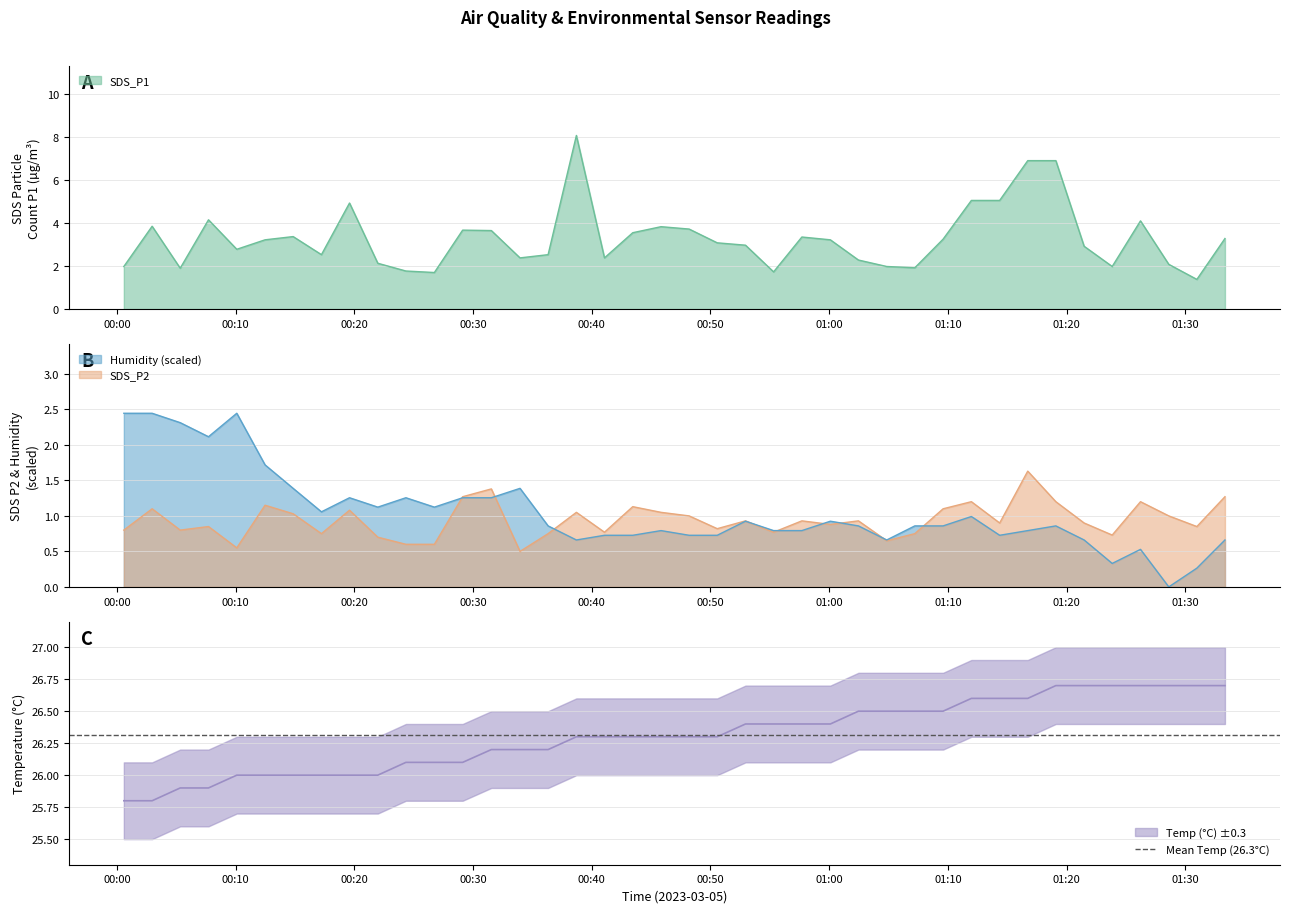

List the series in order of their peak value, highest first.

Temp, SDS_P1, Humidity, SDS_P2